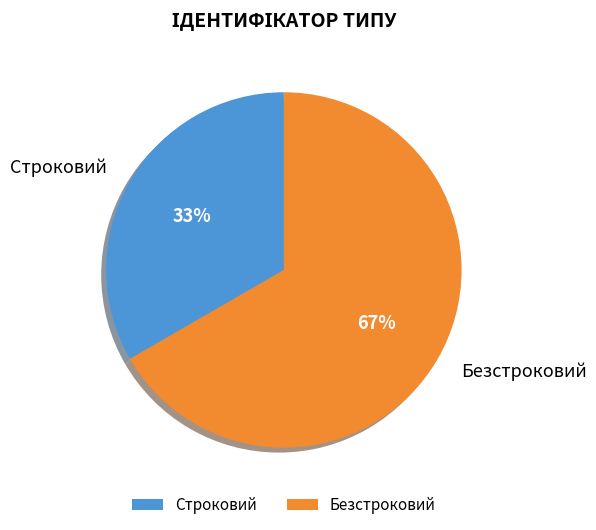

To the nearest percent, what is the average slice percentage?

50%